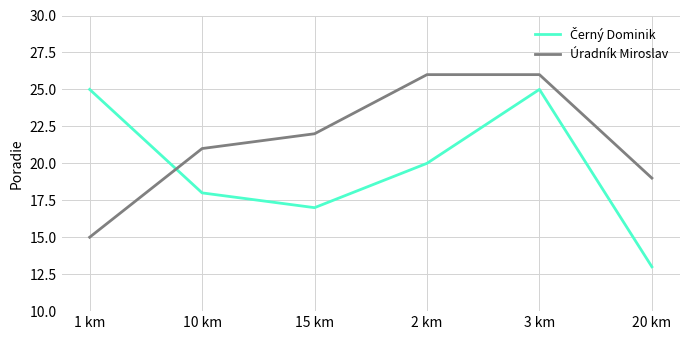

The value of Úradník Miroslav at 3 km is 40. True or false?

False